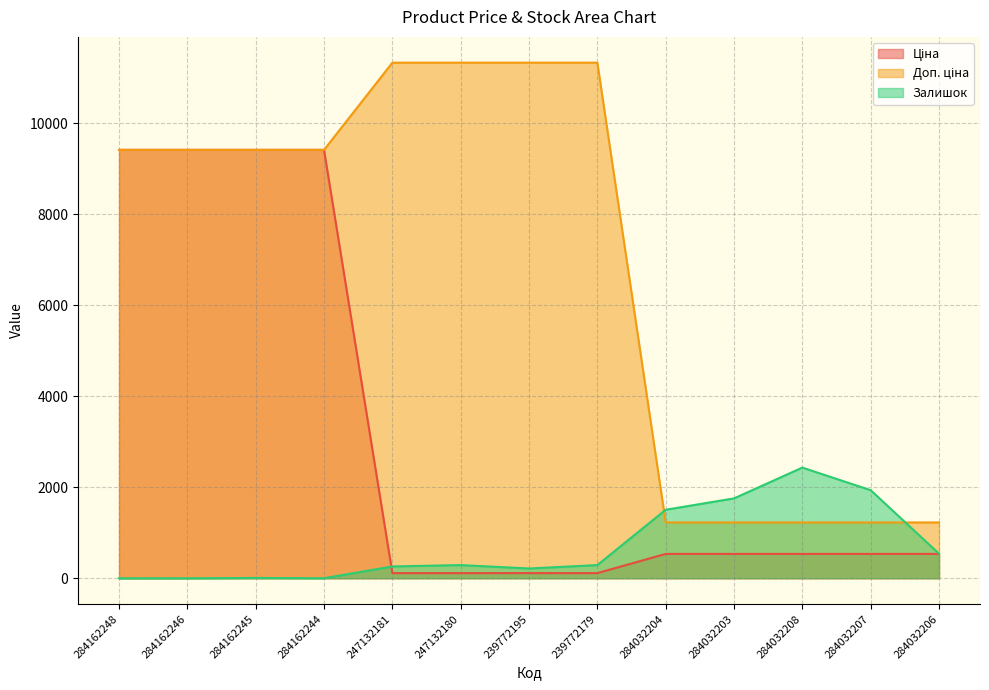

Rank the series at 284162248 from lowest to highest value.

Залишок, Ціна, Доп. ціна